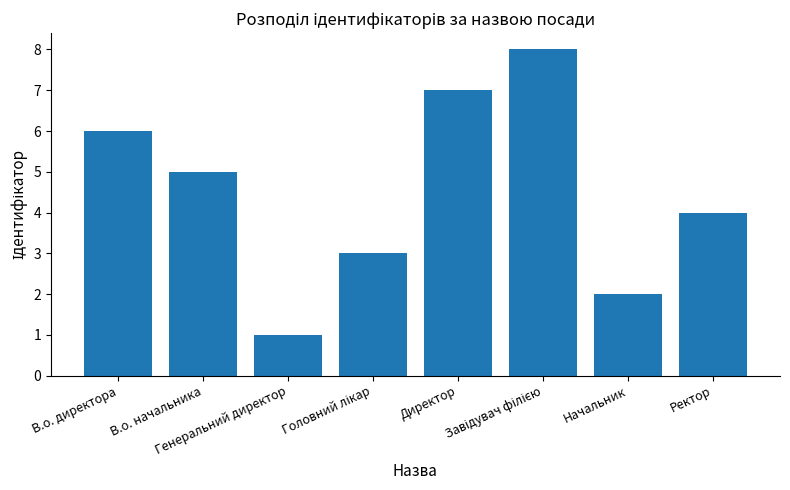

What is the difference between the second highest and minimum values?

6